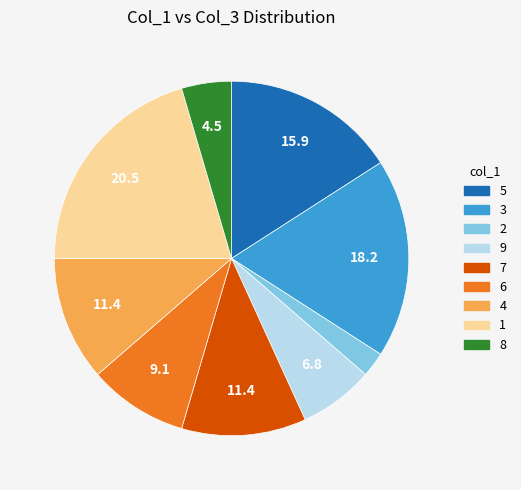

Is 6 the majority of the pie?

No